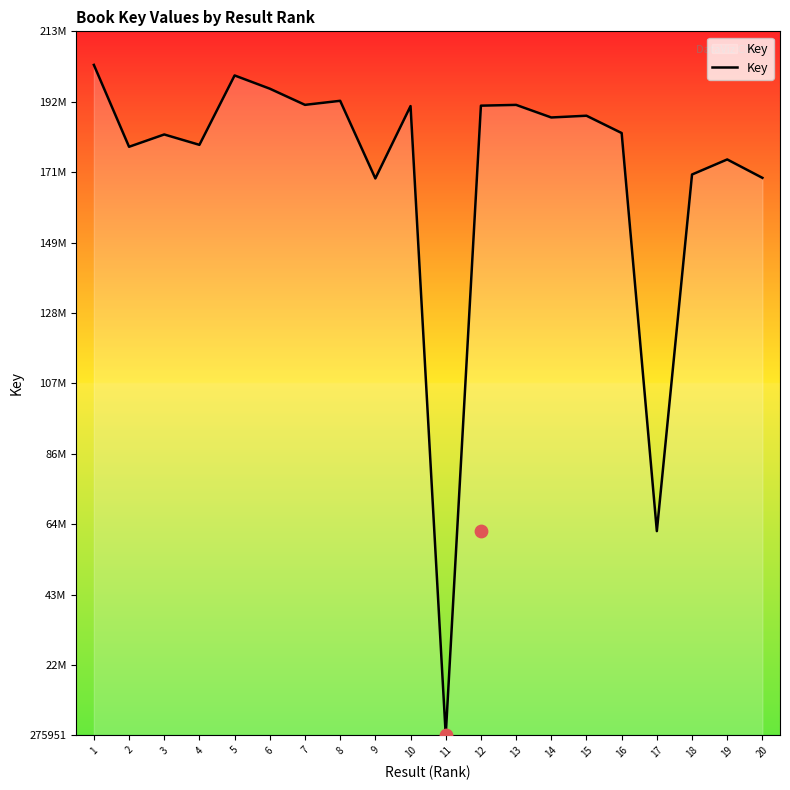

What is the change in value from 12 to 15?

-3043586